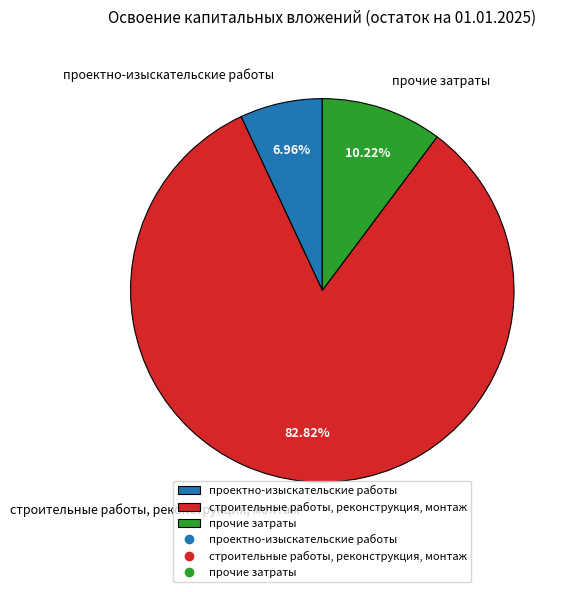

How many segments does this pie chart have?

3